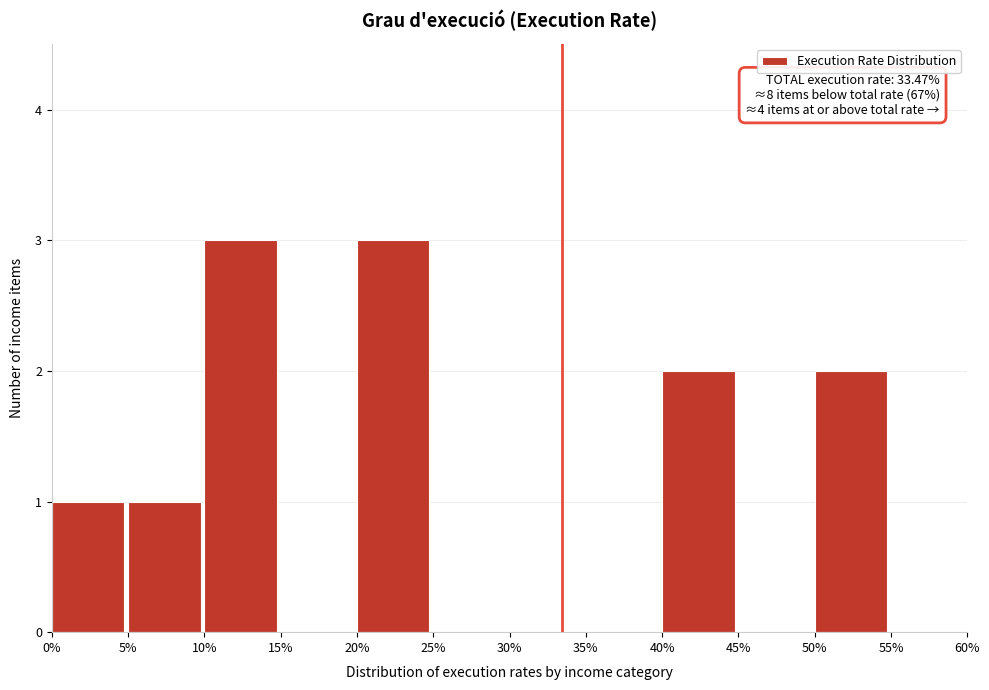

Reading left to right, what are all the values shown in this chart?

0%=1	5%=1	10%=3	15%=0	20%=3	25%=0	30%=0	35%=0	40%=2	45%=0	50%=2	55%=0